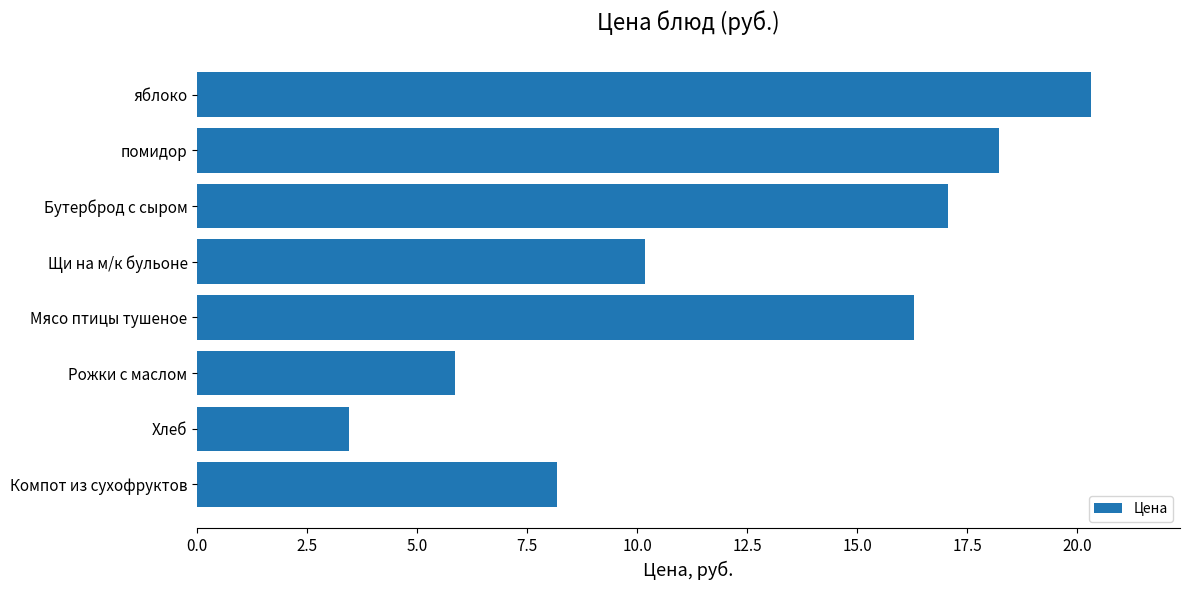

Rank the categories by value from highest to lowest.

яблоко, помидор, Бутерброд с сыром, Мясо птицы тушеное, Щи на м/к бульоне, Компот из сухофруктов, Рожки с маслом, Хлеб